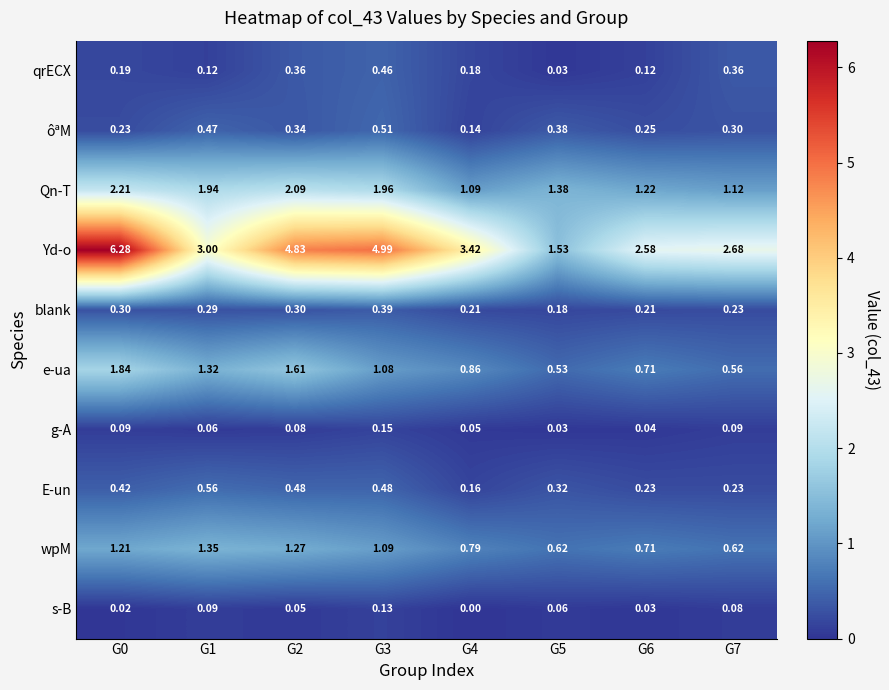

Count the number of data series in this chart.

10